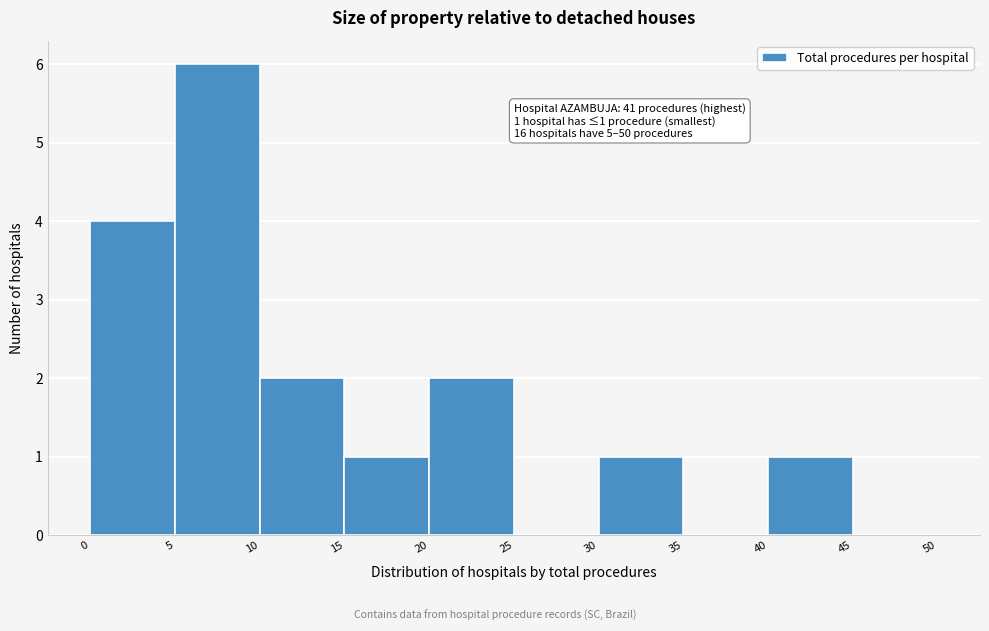

Which range on the x-axis has the tallest bar?

5 to 10